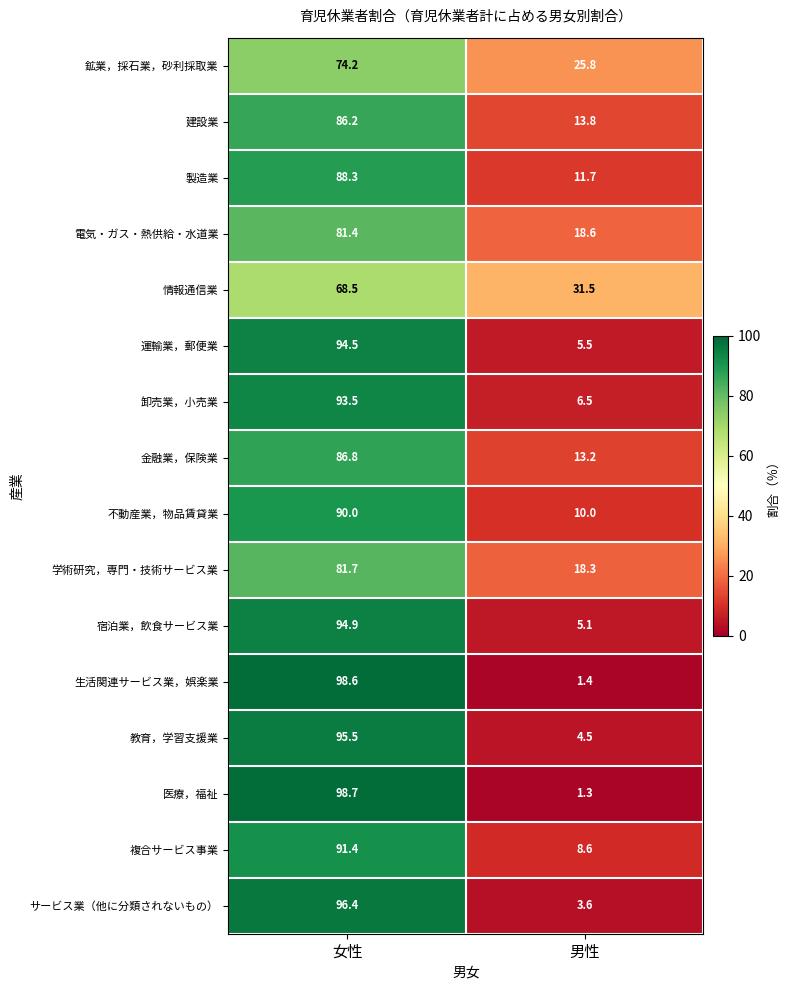

Is the value of 卸売業，小売業 at 女性 greater than the value of 鉱業，採石業，砂利採取業 at 女性?

Yes